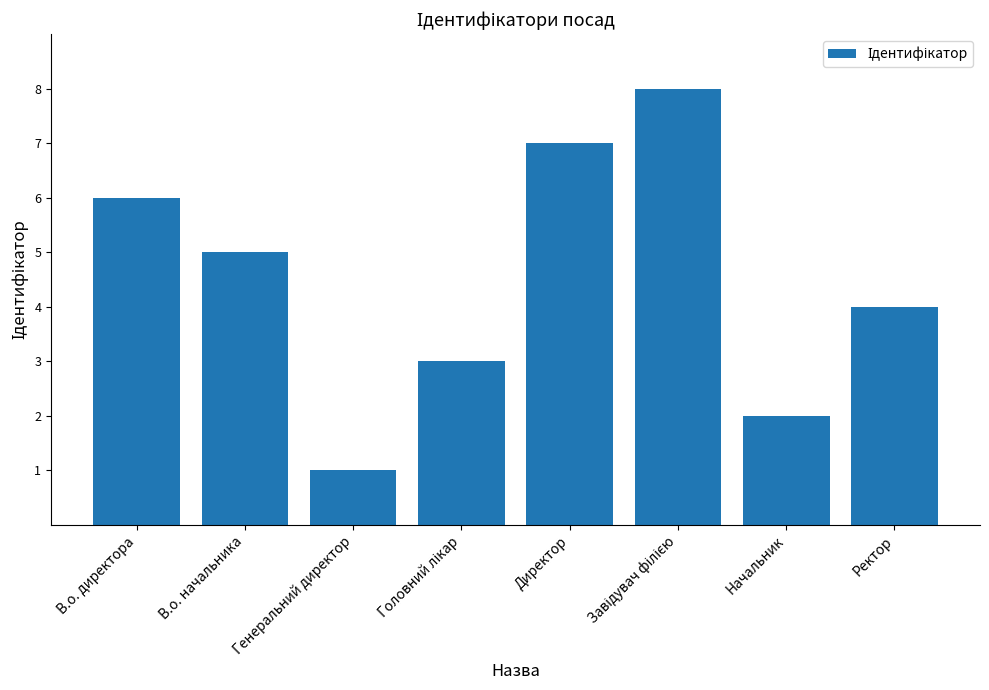

At which category does the chart reach its minimum across all series?

Генеральний директор